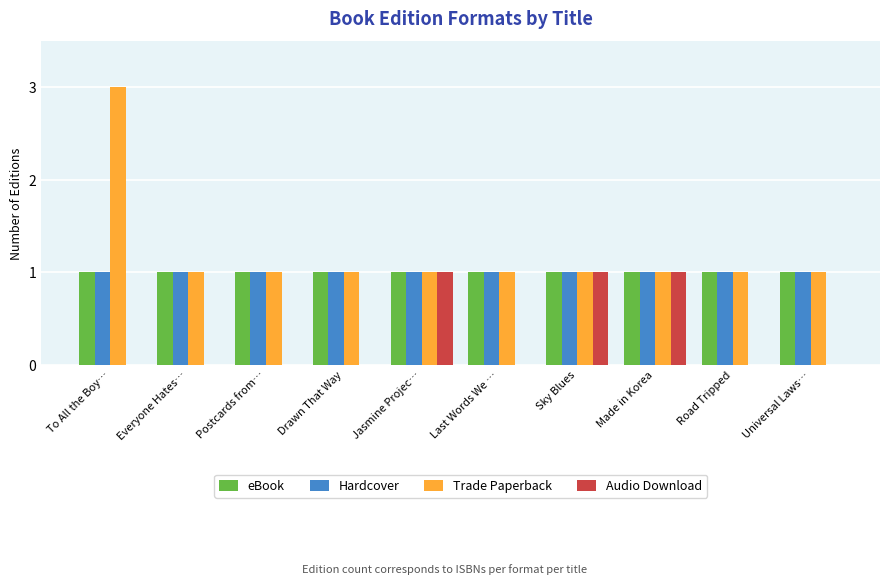

Which series has the widest spread of values?

Trade Paperback